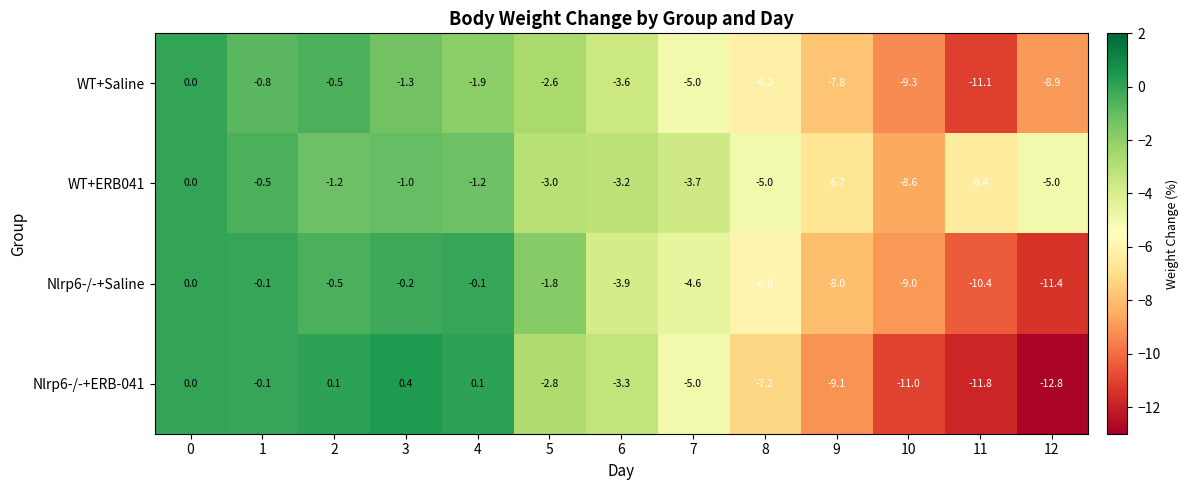

Is it true that WT+Saline equals -3.6 at 6?

True